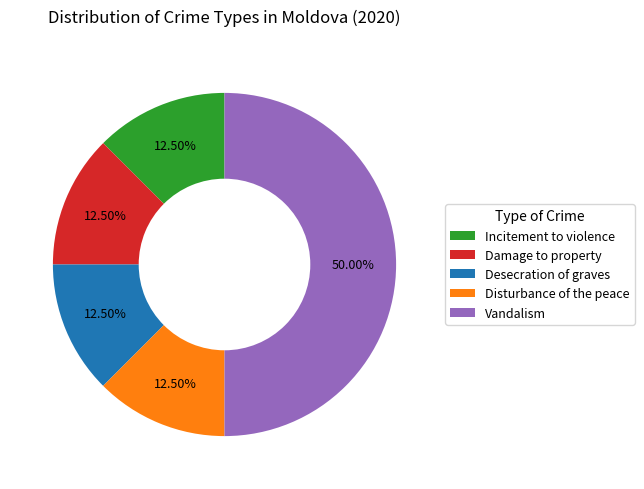

Which has a higher value, Damage to property or Vandalism?

Vandalism